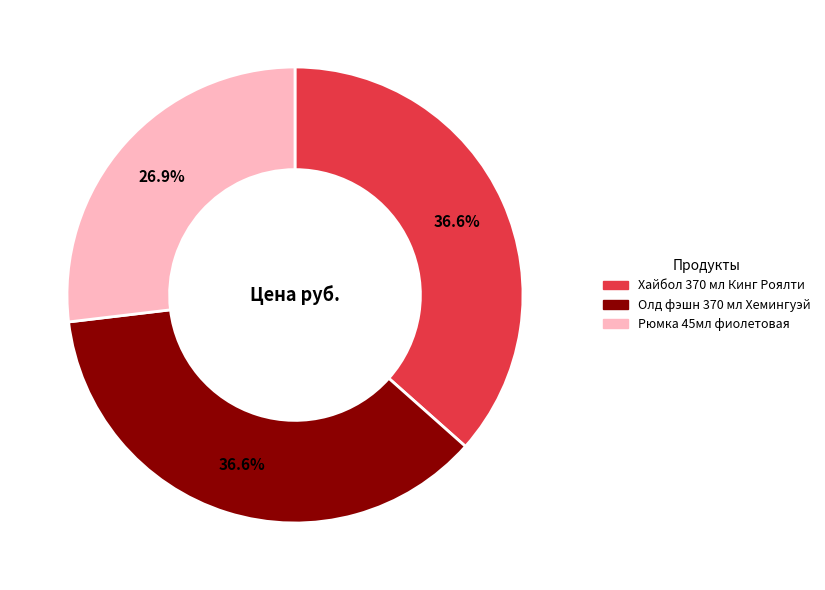

What percentage is the Рюмка 45мл фиолетовая slice, to the nearest percent?

27%